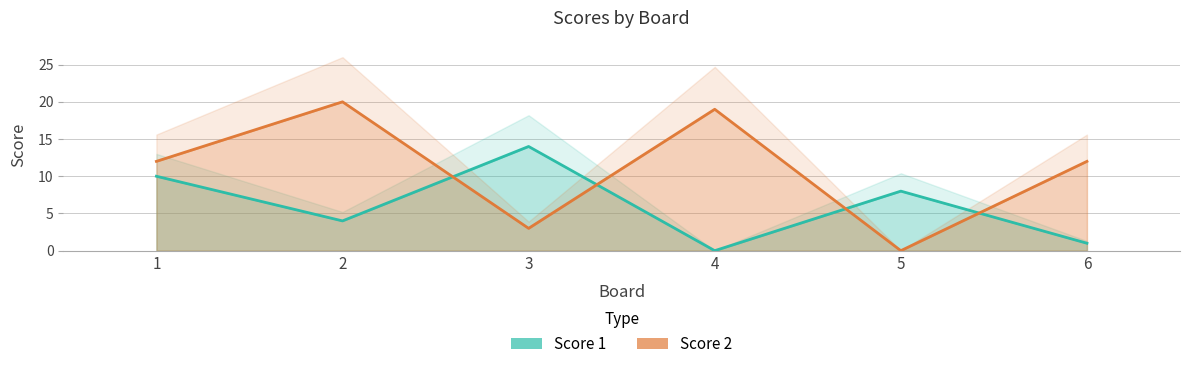

True or false: Score 2 has more than 1 interior local peaks.

True